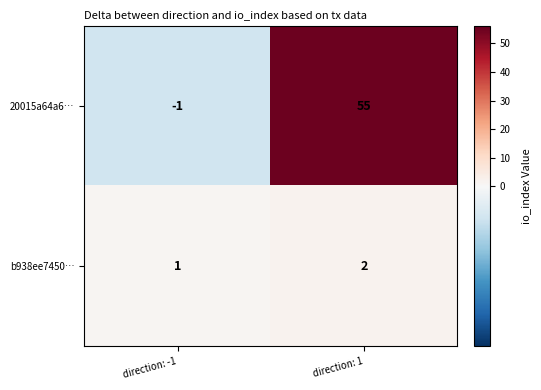

Which series changed the most between direction: -1 and direction: 1?

20015a64a6…